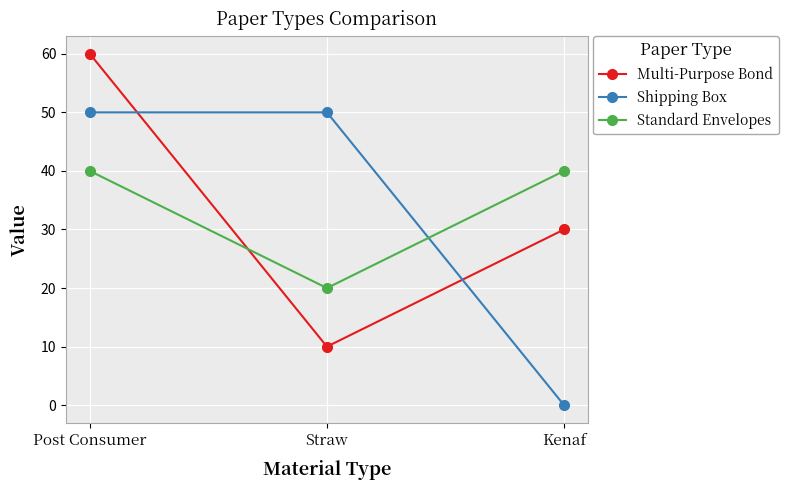

What is the average value of the Multi-Purpose Bond series?

33